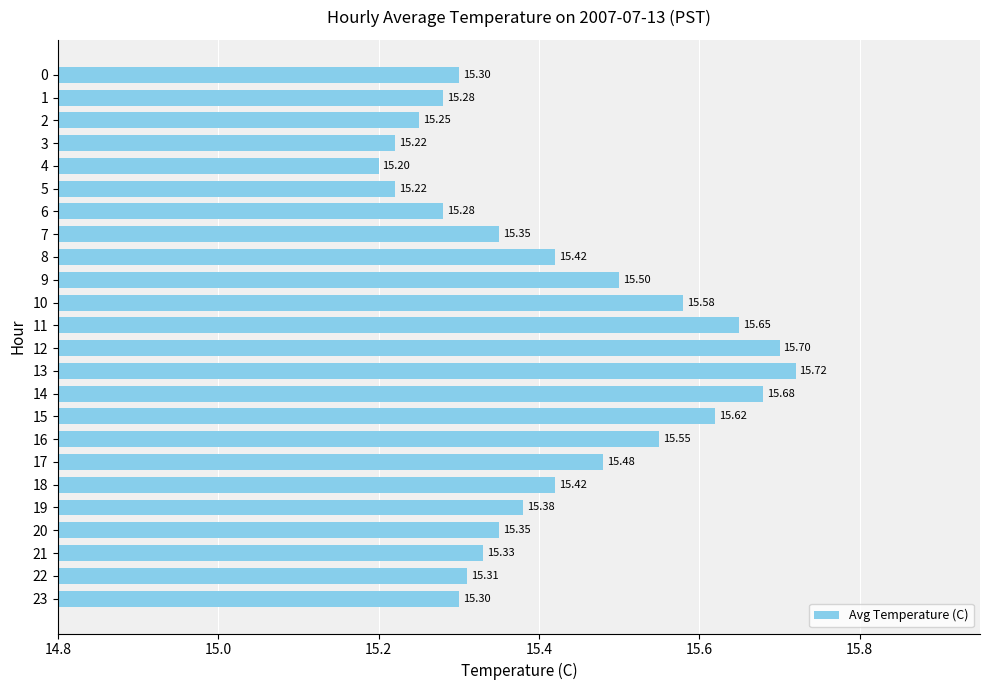

What is the difference between the second highest and second lowest values?

0.5